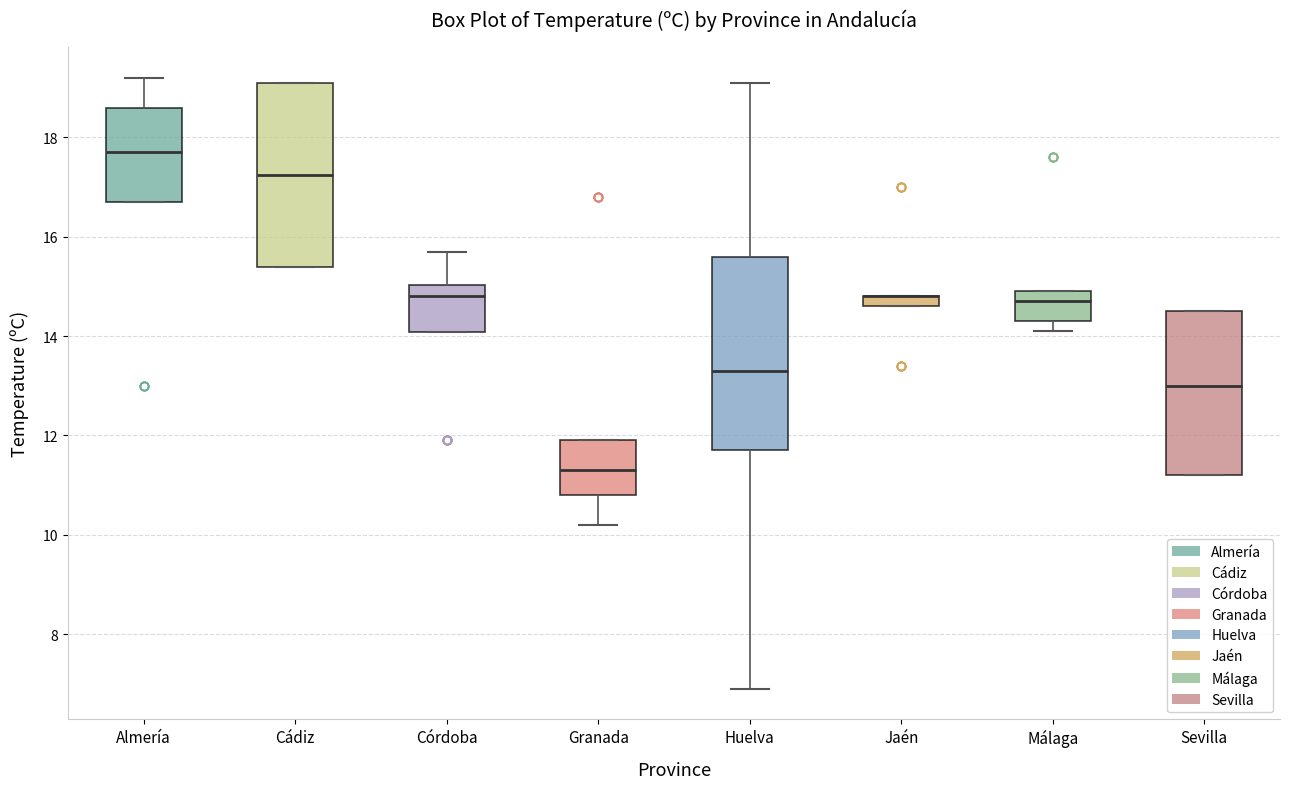

Where is the upper edge of the box for Sevilla on the y-axis? The values are not printed on the chart, so give them approximately, as read against the axis.

14.6